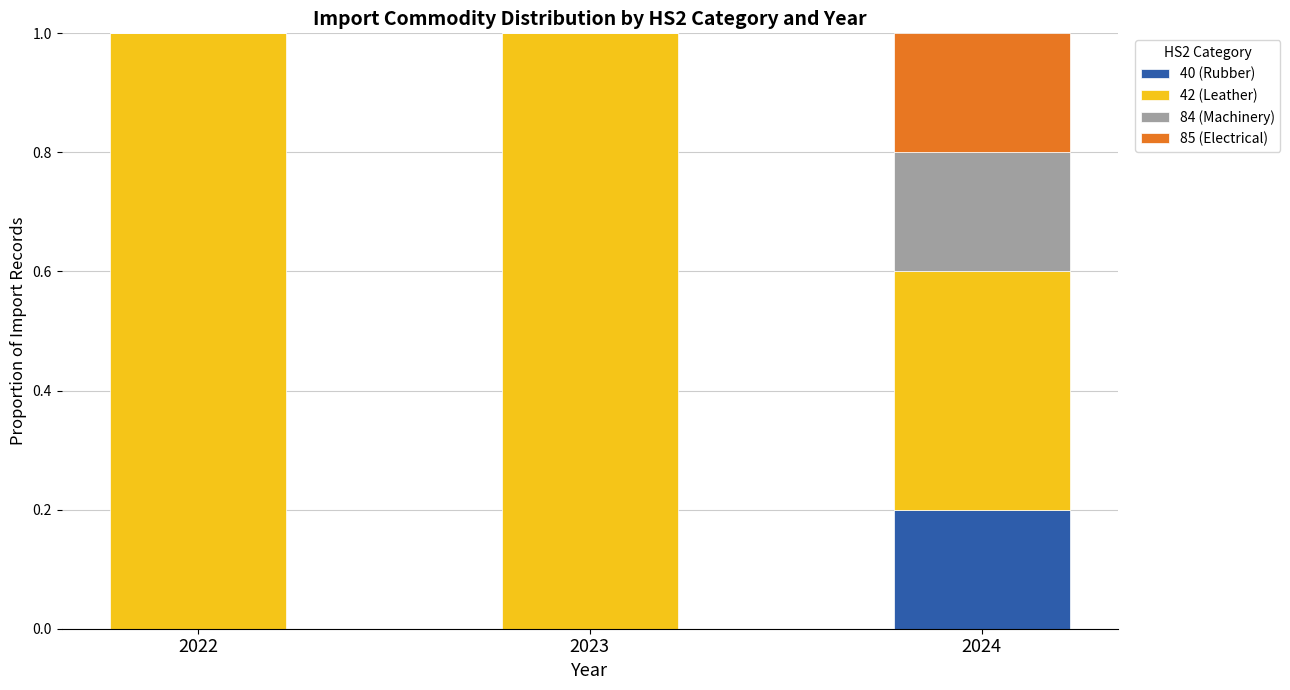

Reading right to left, what are the values for 40 (Rubber)?

2024=0.2	2023=0.0	2022=0.0